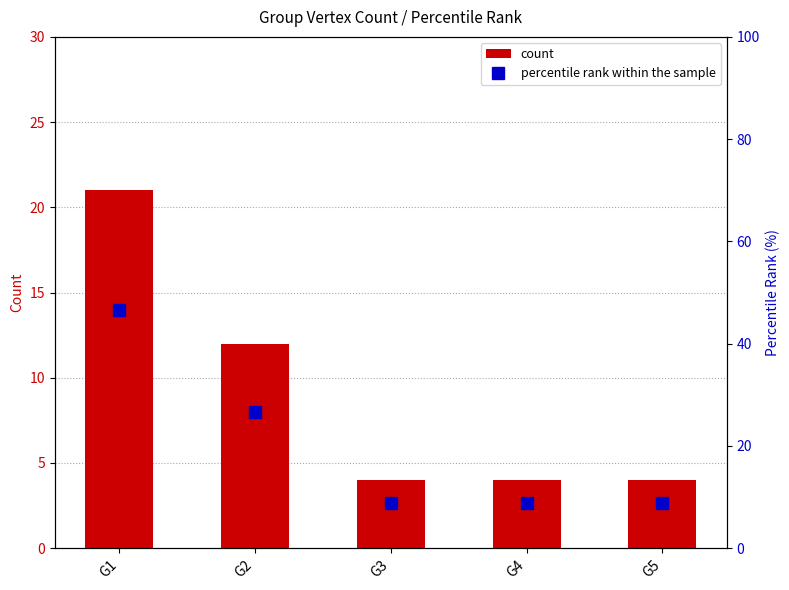

What is the average value of the percentile rank within the sample series?

20.0